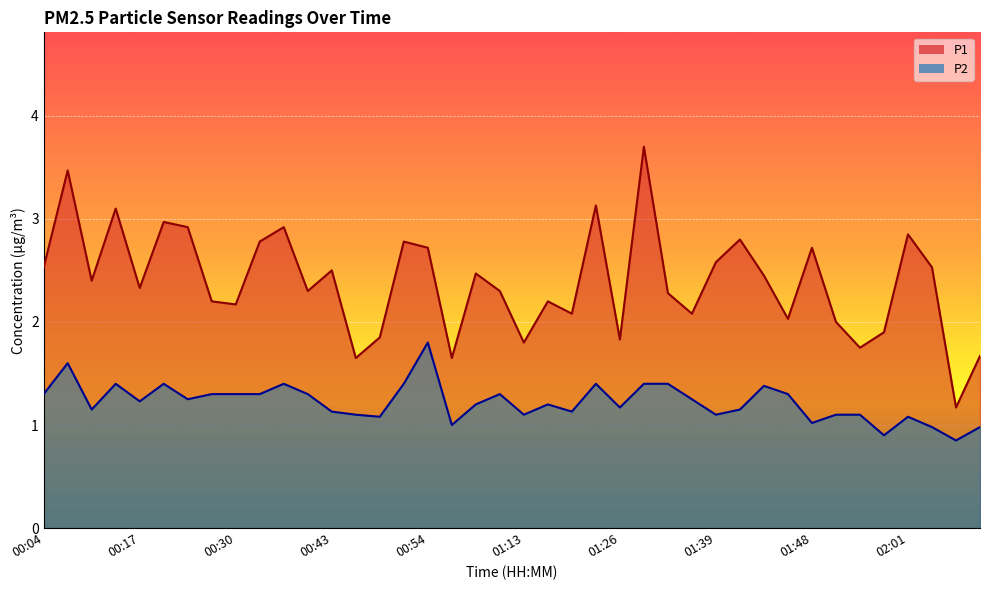

Which has a higher value, 02:01 or 01:48?

02:01